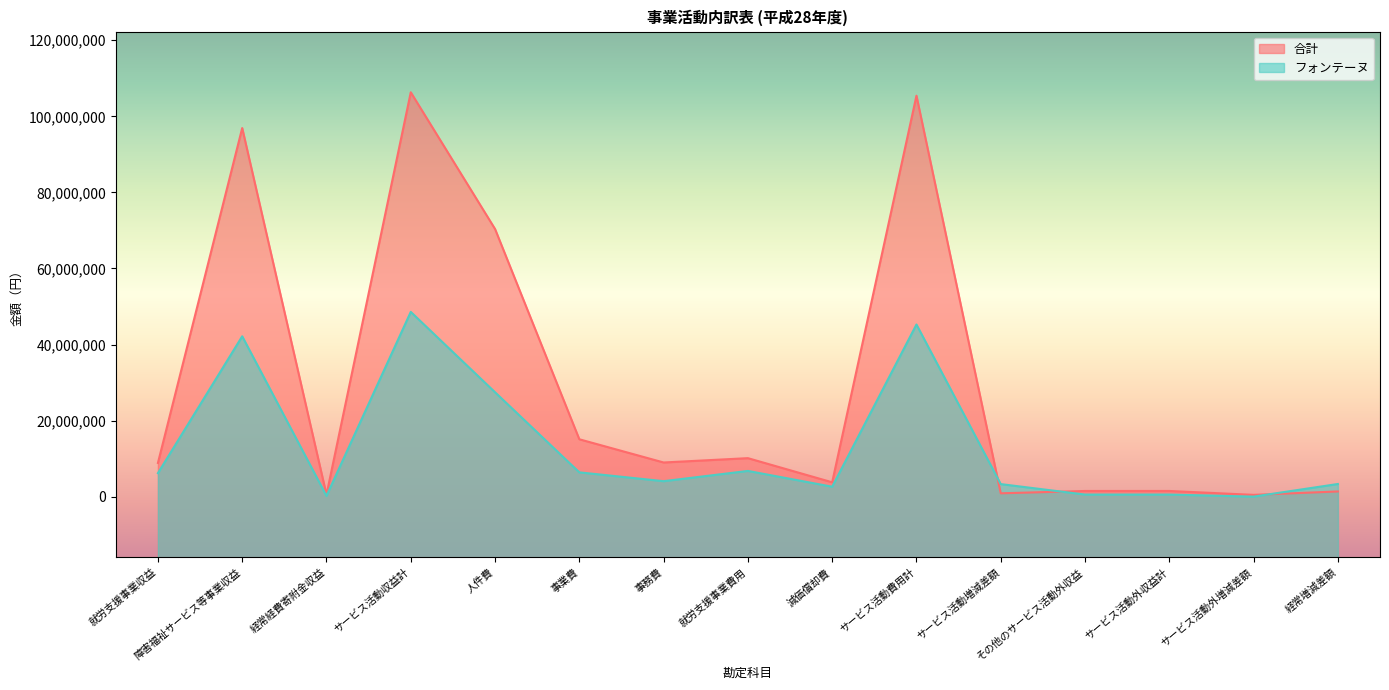

List the series in order of their overall mean, lowest first.

フォンテーヌ, 合計